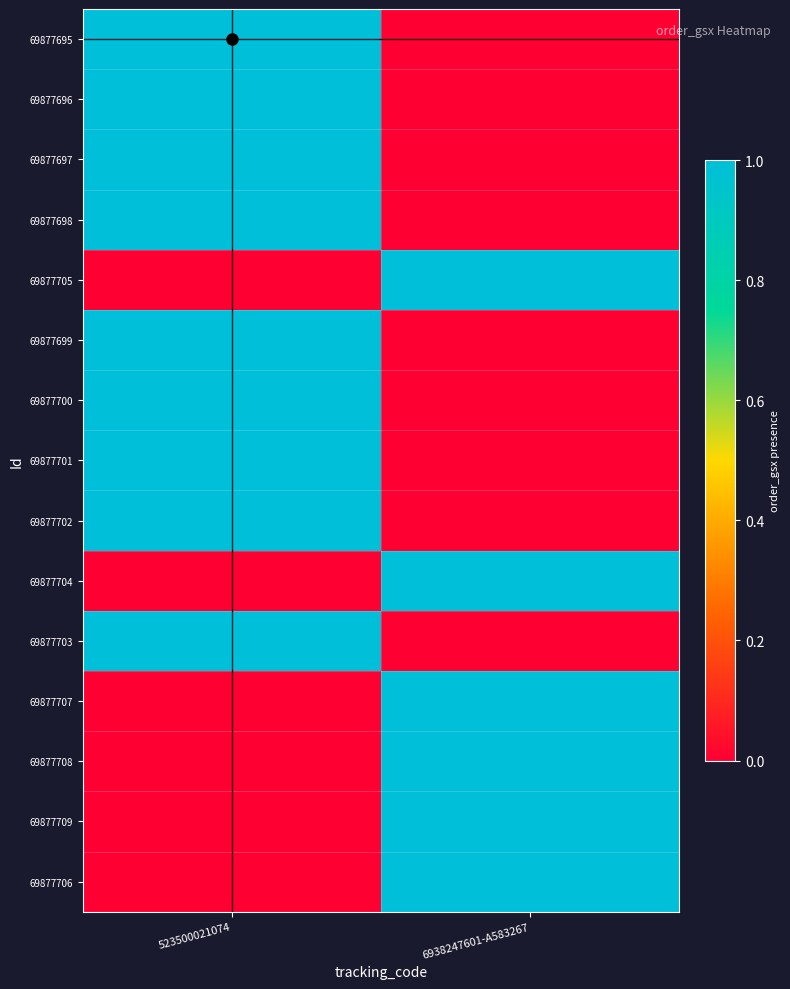

What is the difference between the highest and lowest values at 6938247601-A583267?

1.0